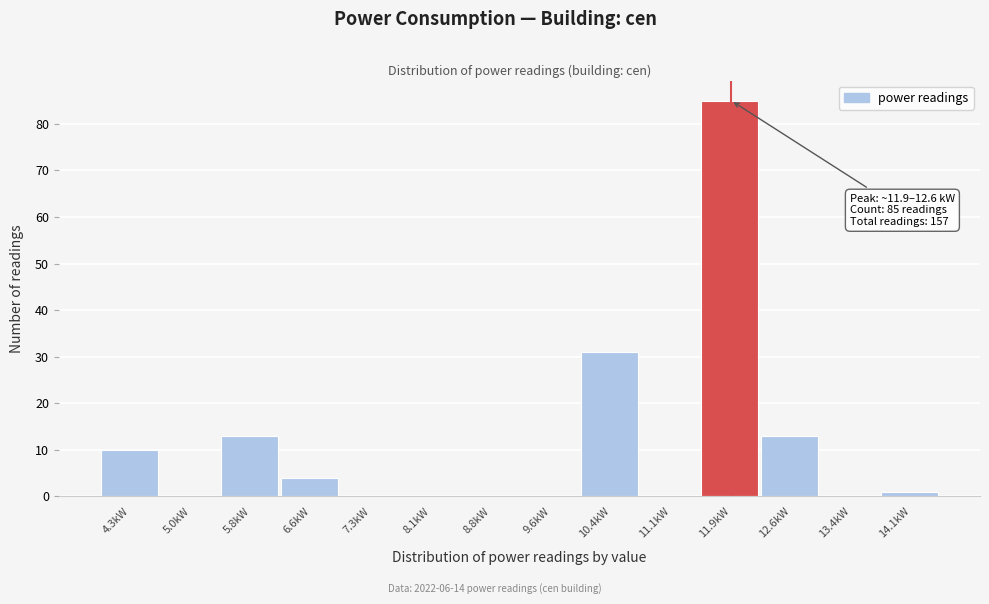

Reading left to right, what are all the values shown in this chart?

4.3kW=10	5.0kW=0	5.8kW=13	6.6kW=4	7.3kW=0	8.1kW=0	8.8kW=0	9.6kW=0	10.4kW=31	11.1kW=0	11.9kW=85	12.6kW=13	13.4kW=0	14.1kW=1